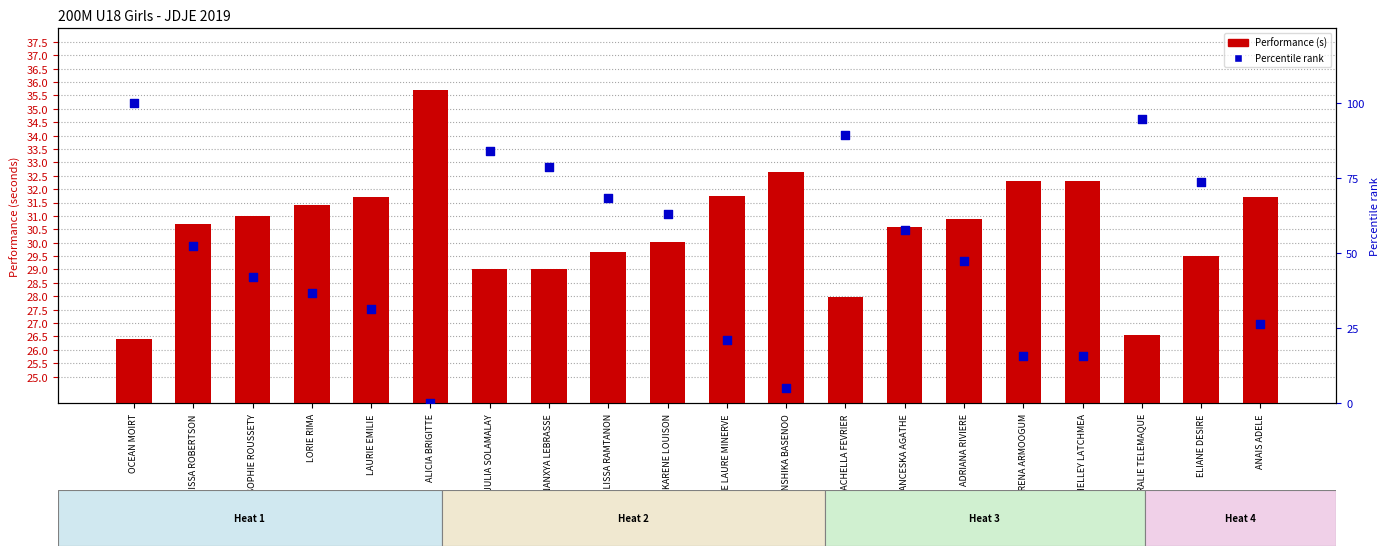

What is the total value across all series at MELISSA ROBERTSON?

83.3